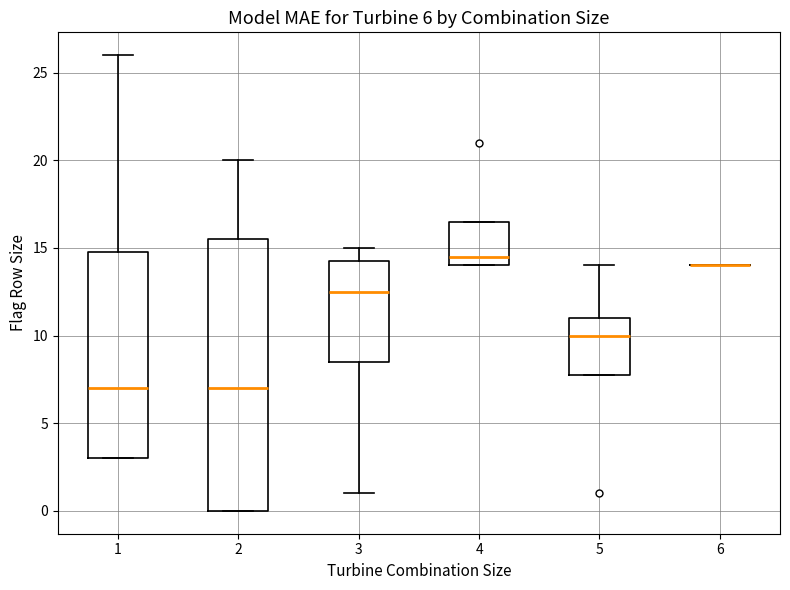

Comparing the boxes themselves (not the whiskers), which one is the tallest?

2